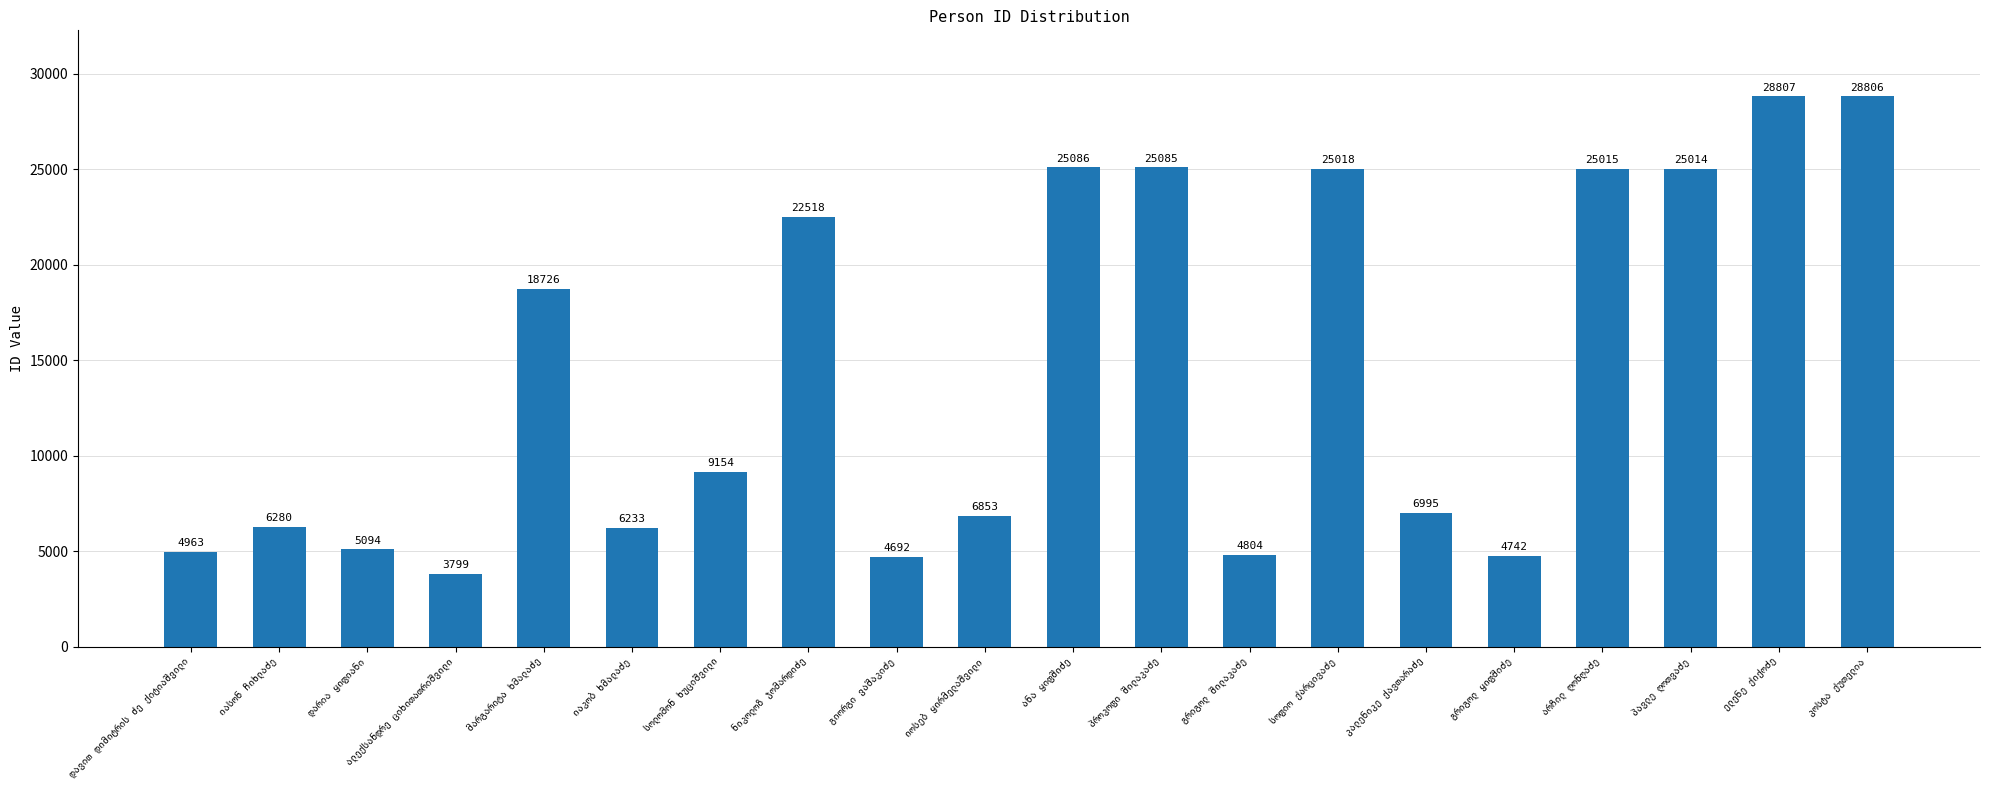

What is the difference between the maximum and minimum values?

25008